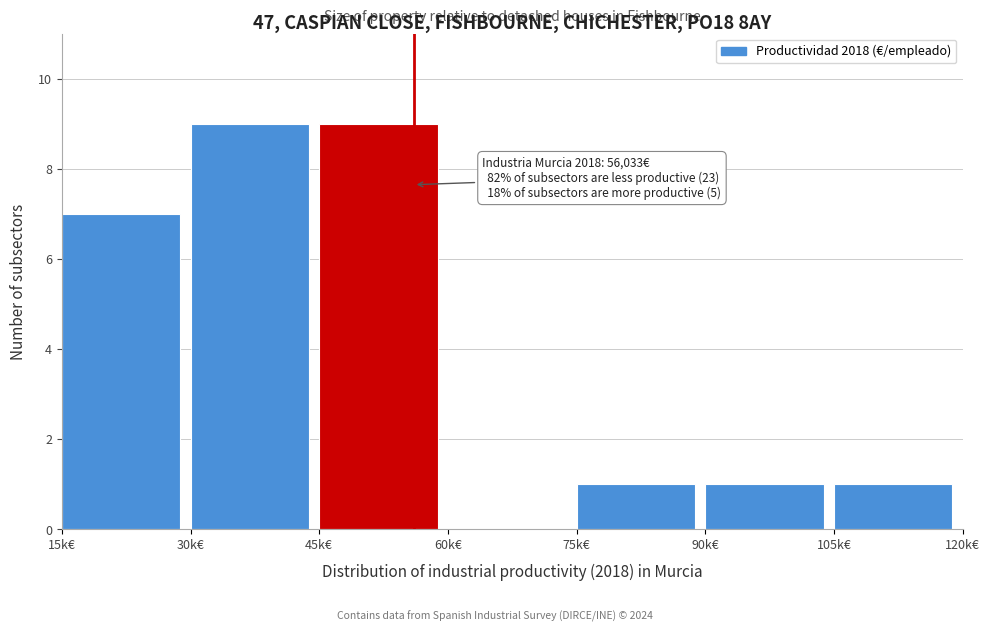

Reading right to left, list all the values displayed in this chart.

105k€=1	90k€=1	75k€=1	60k€=0	45k€=9	30k€=9	15k€=7